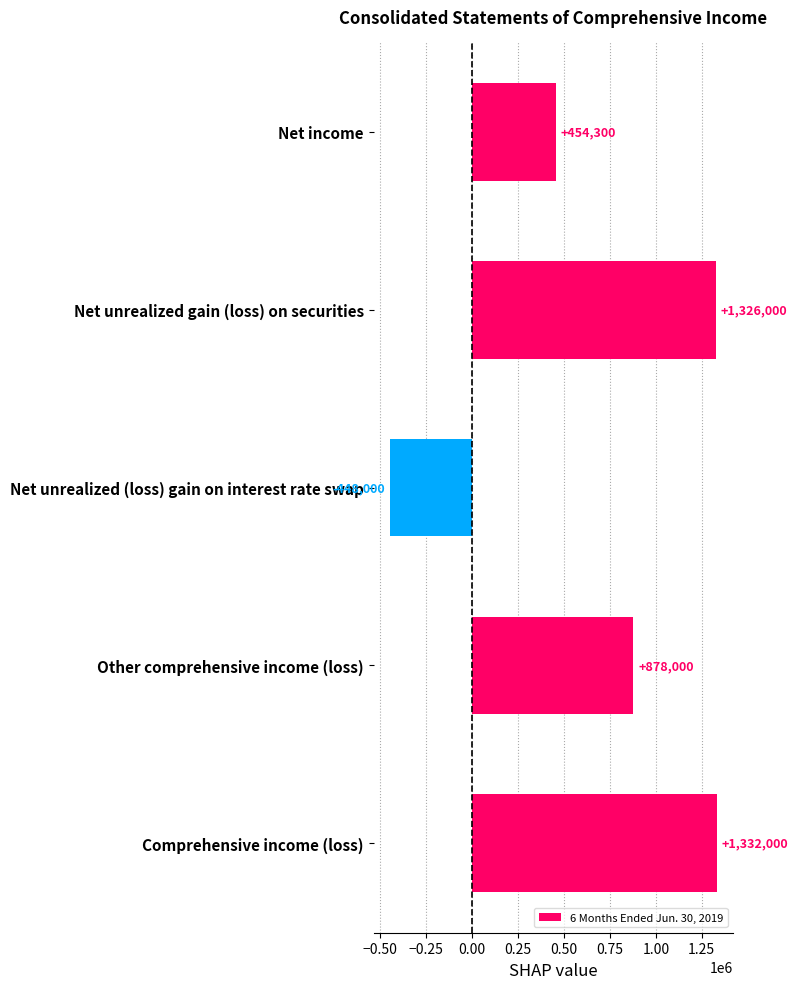

What is the difference between the second highest and second lowest values?

871700